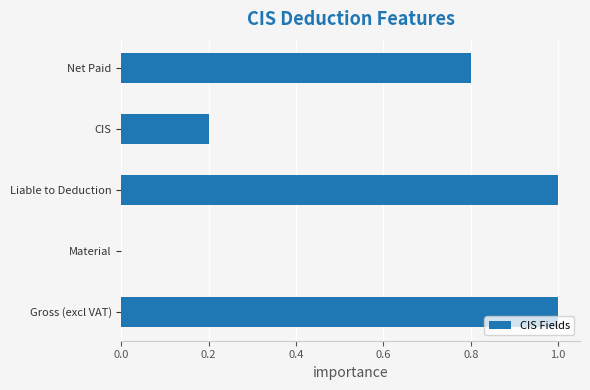

Count the number of data series in this chart.

1